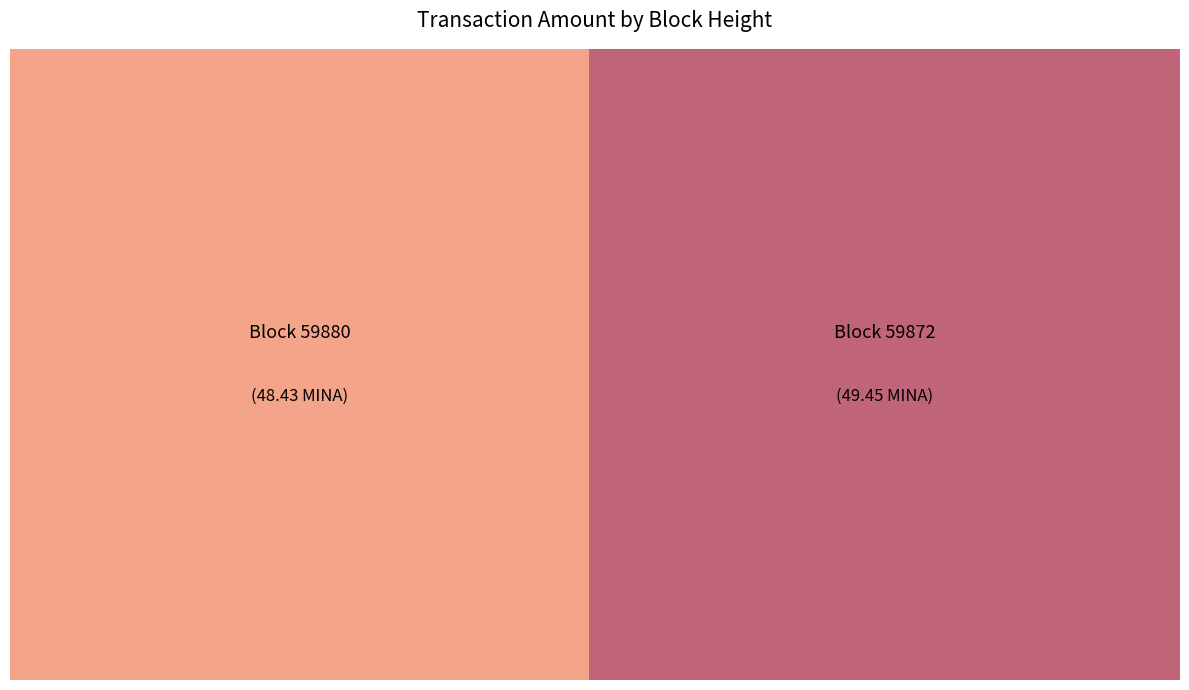

Count the number of slices in the pie.

2